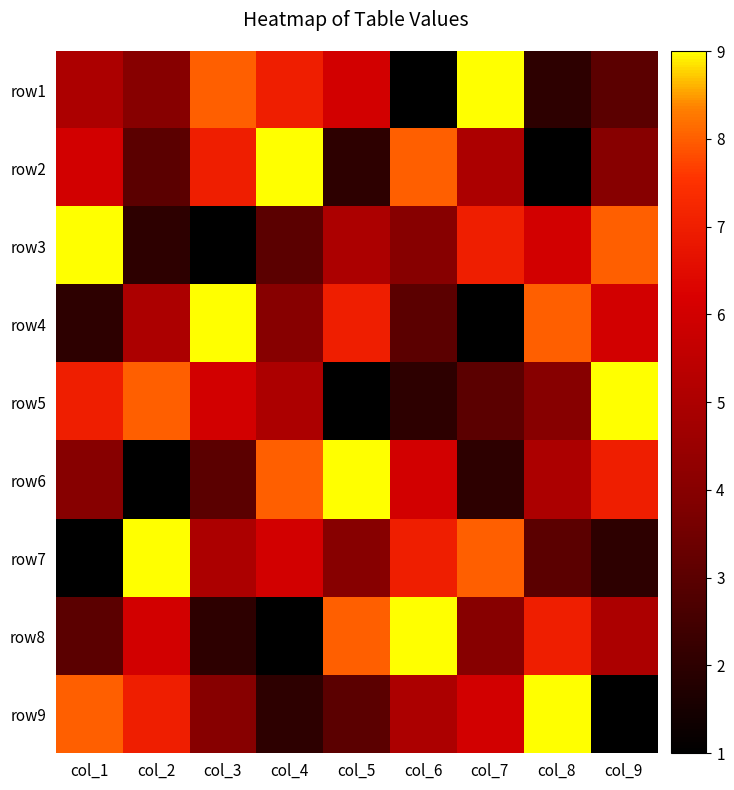

Which has a higher value, col_5 or col_7?

col_7